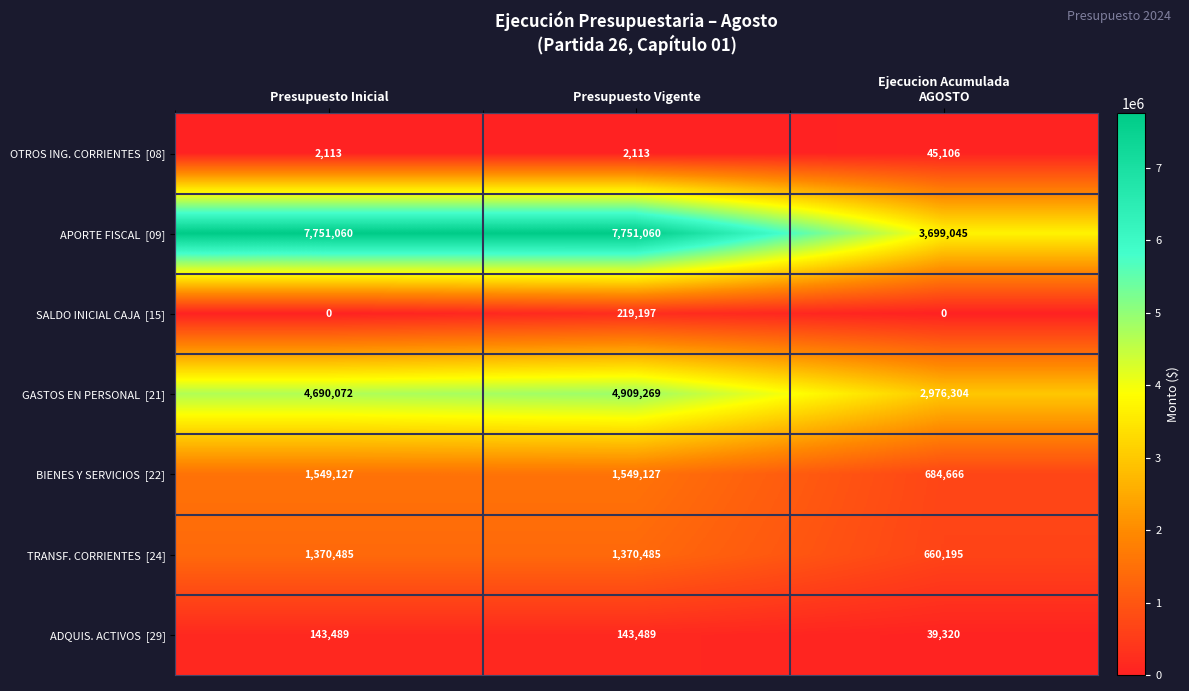

What is the spread (max minus min) of values at Presupuesto Vigente?

7748947